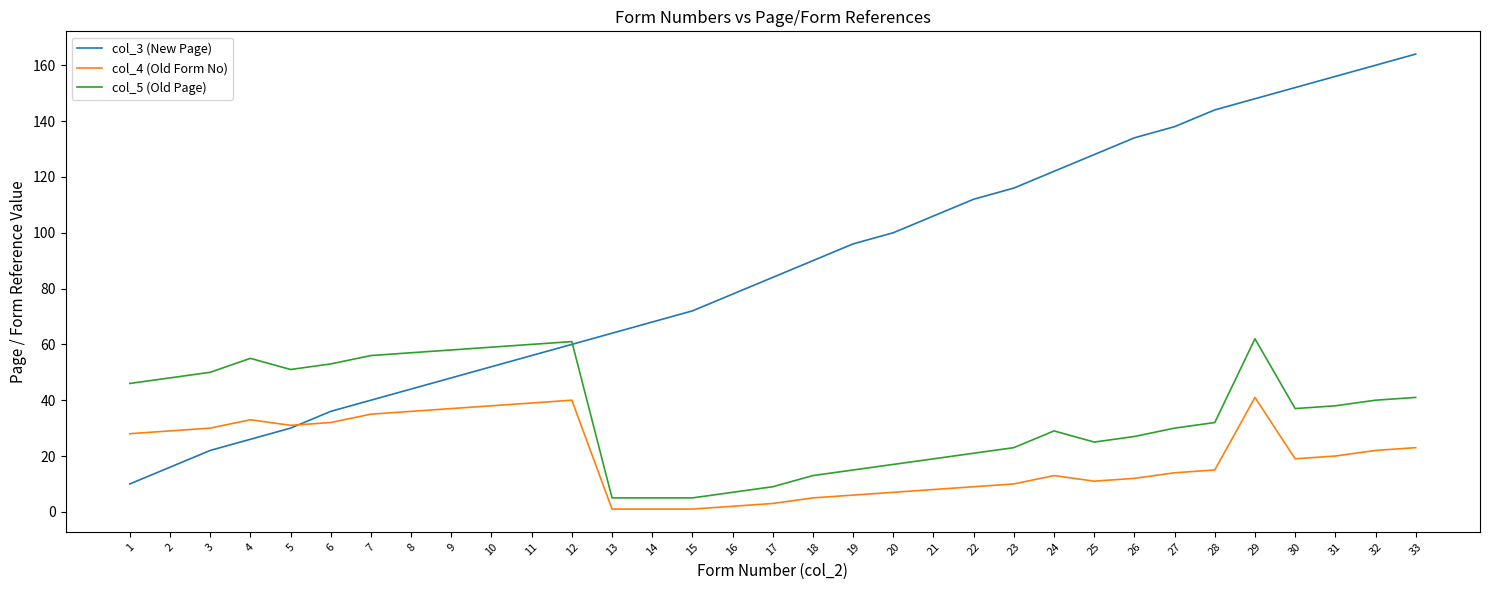

What is the maximum value shown in the chart?

164